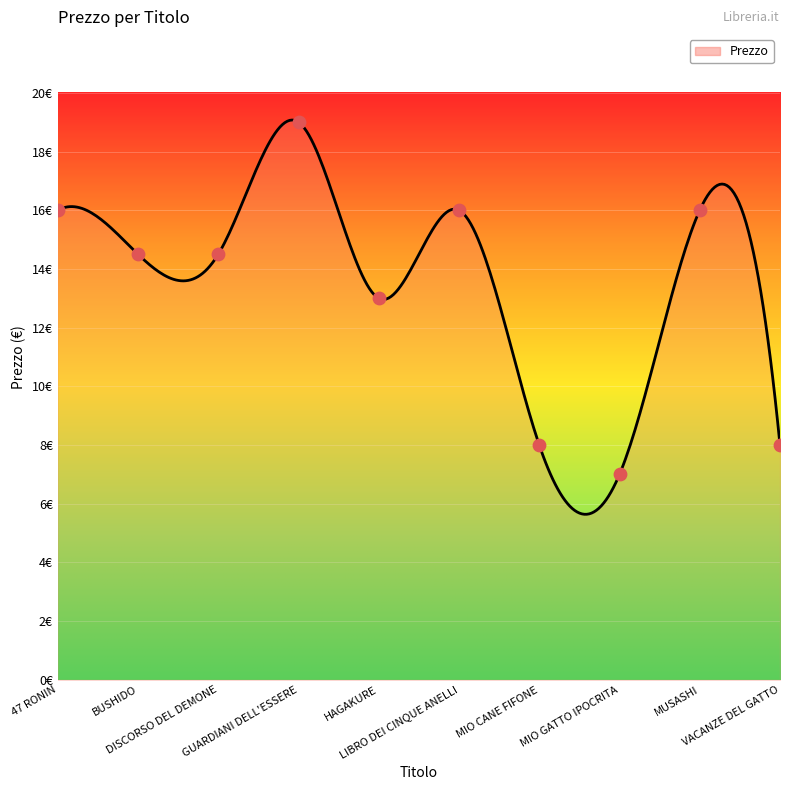

What is the ratio of the value at HAGAKURE to the value at 47 RONIN?

0.8